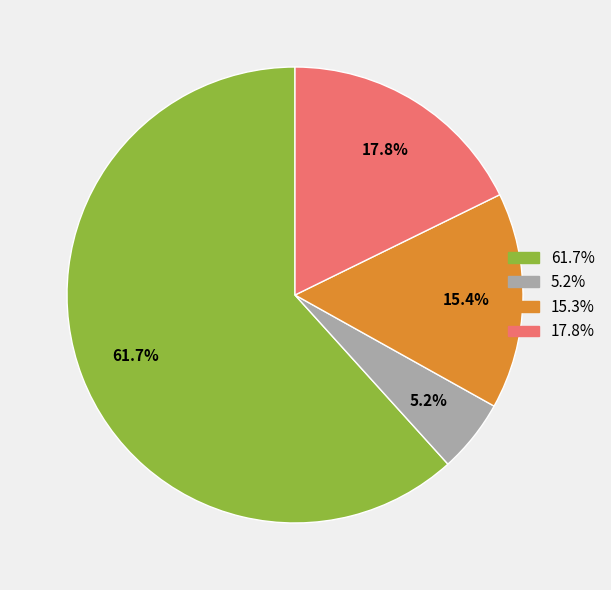

Is there a majority slice in this chart?

Yes